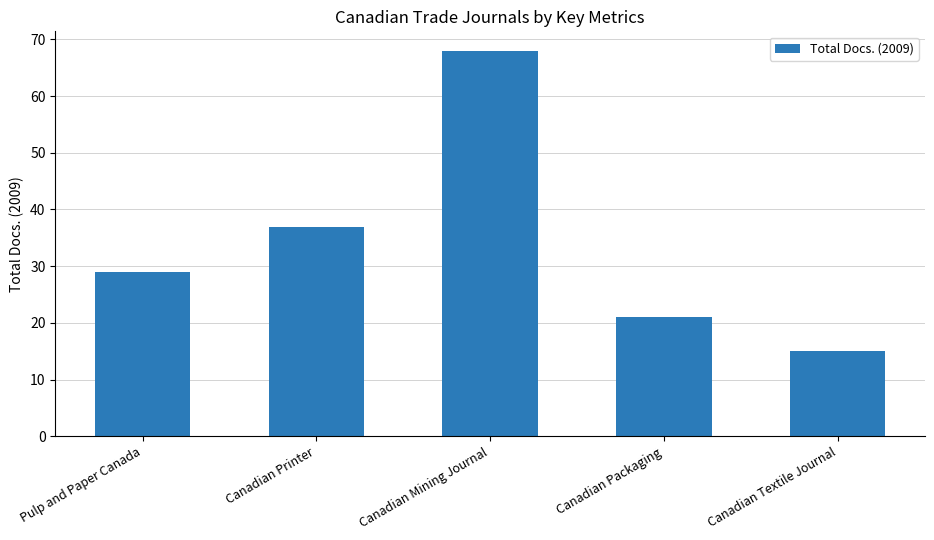

What is the label of the 1st bar from the right?

Canadian Textile Journal